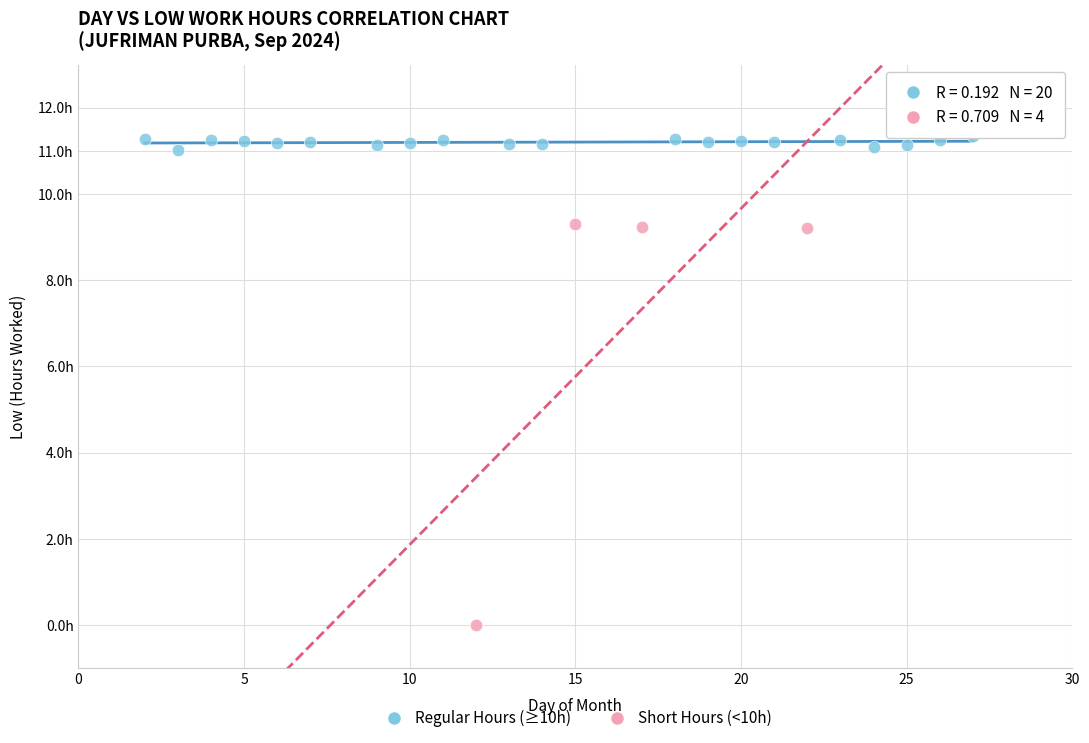

What are all the series names shown in the legend?

Regular Hours (≥10h), Short Hours (<10h)